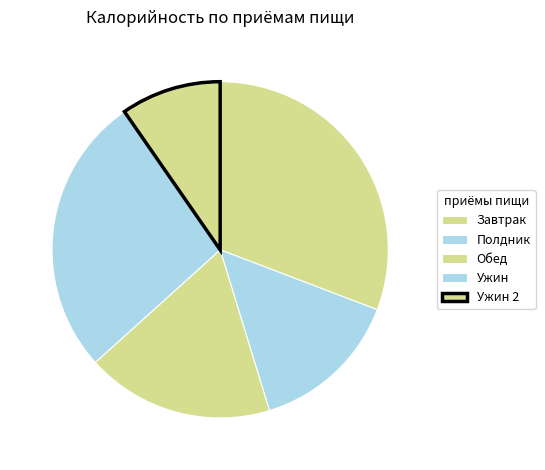

What percentage is the Ужин slice, to the nearest percent?

27%